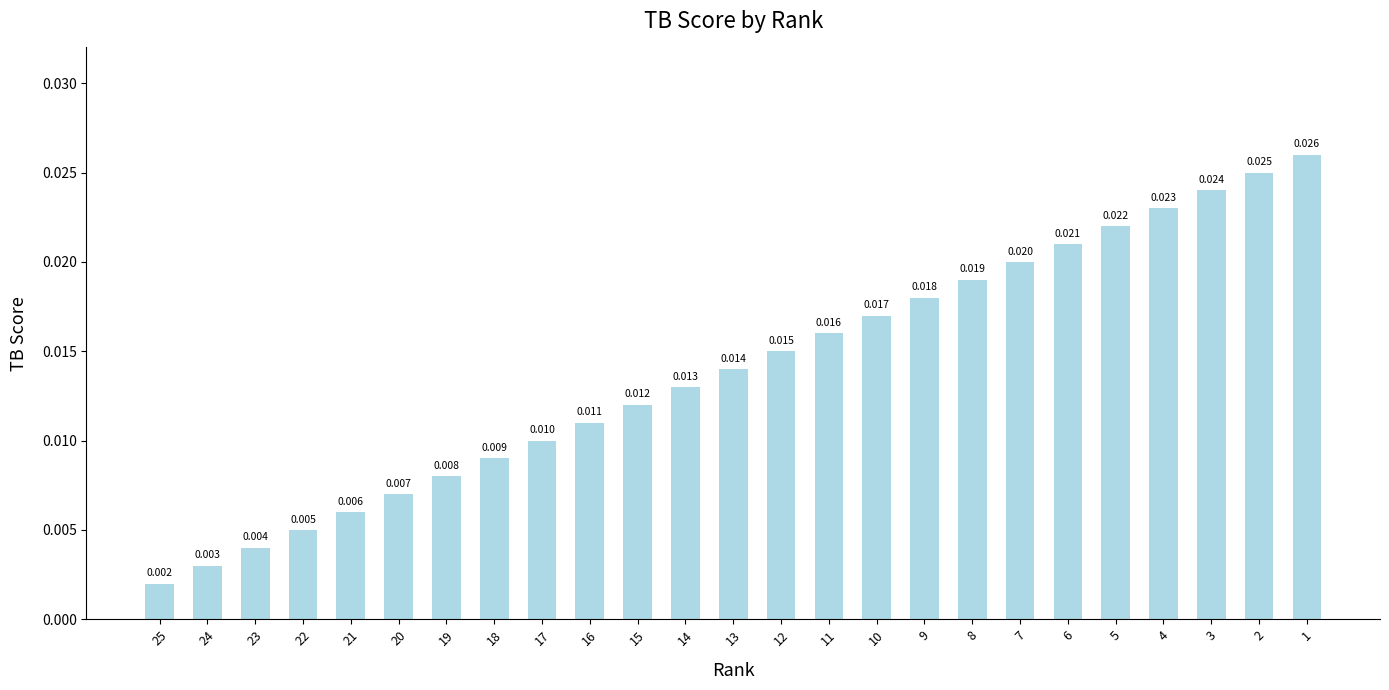

List the labels in order of value, smallest first.

25, 24, 23, 22, 21, 20, 19, 18, 17, 16, 15, 14, 13, 12, 11, 10, 9, 8, 7, 6, 5, 4, 3, 2, 1